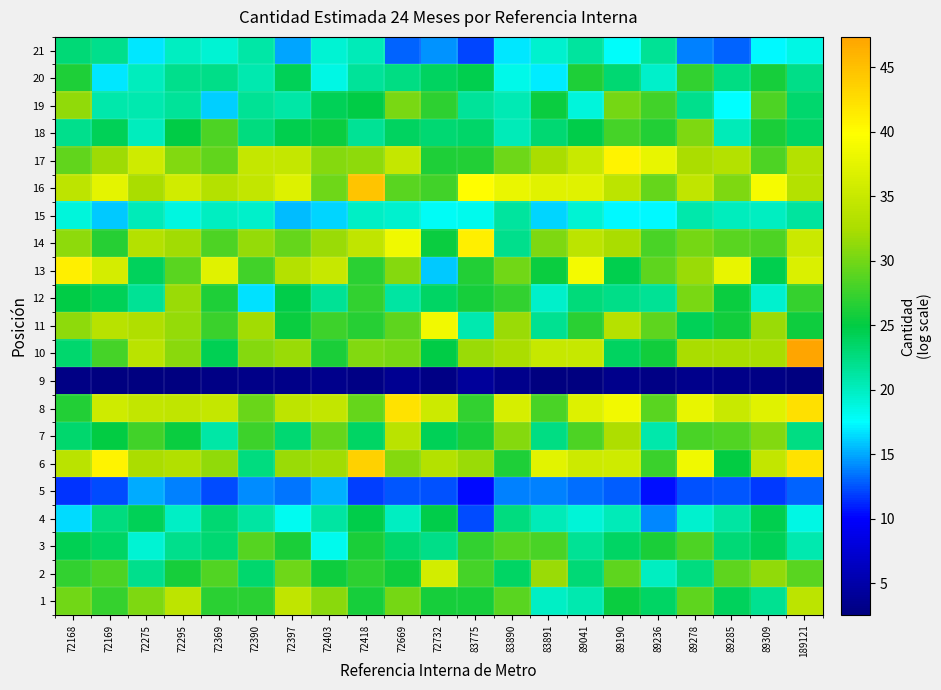

Rank the series at 72732 from lowest to highest value.

9, 5, 21, 13, 15, 3, 18, 12, 20, 7, 4, 10, 14, 1, 17, 19, 16, 6, 8, 2, 11